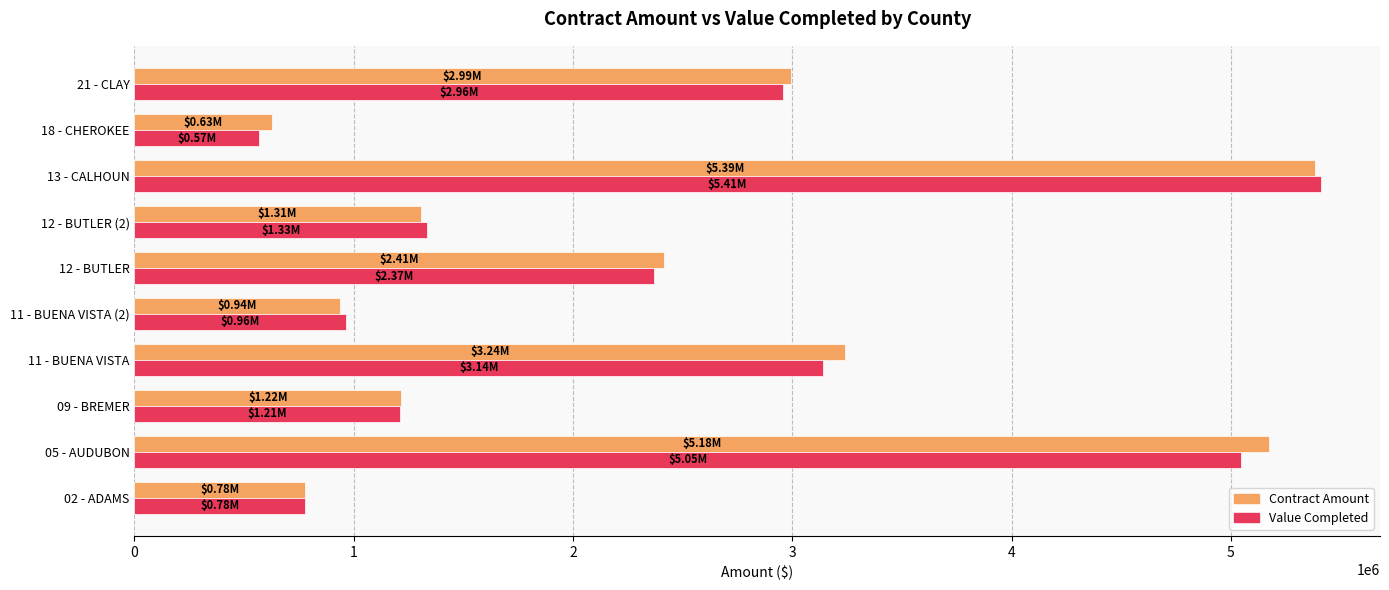

What is the average value of the Contract Amount series?

2407178.2